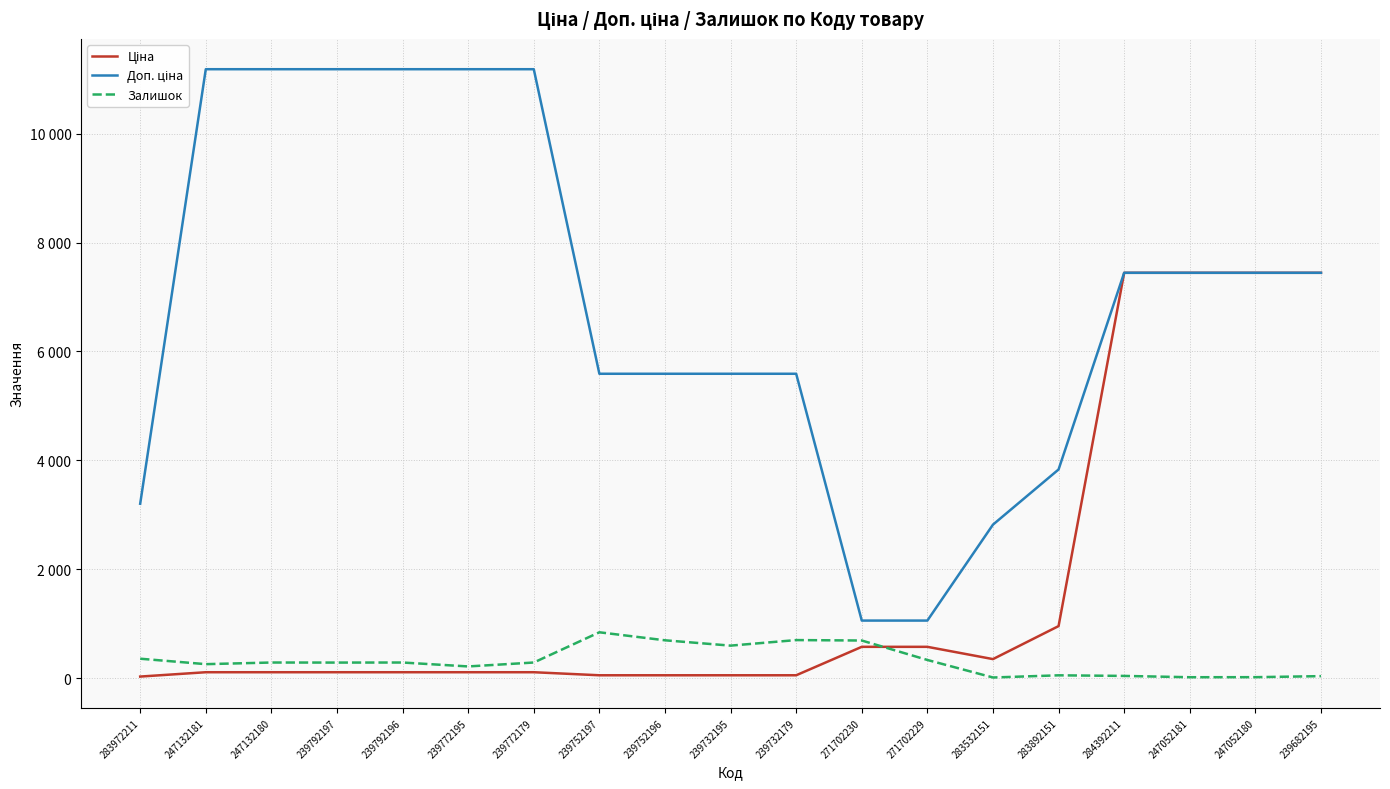

What is the difference between the maximum and minimum values in the Ціна series?

7412.6